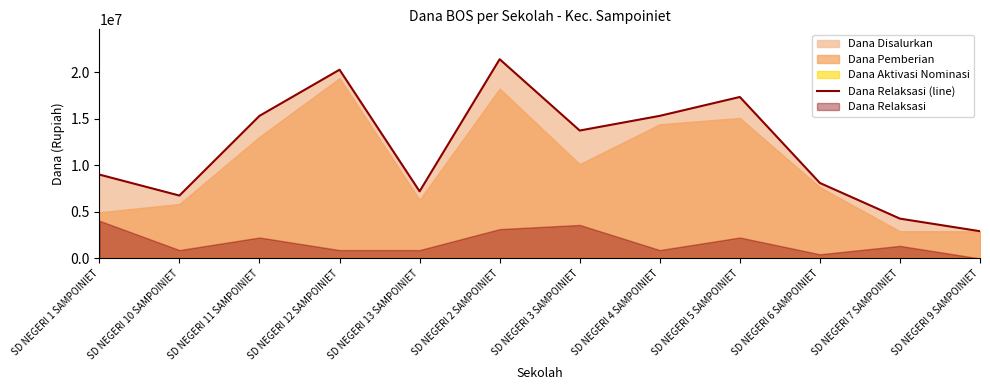

Where does the data first go above 13725000?

SD NEGERI 11 SAMPOINIET